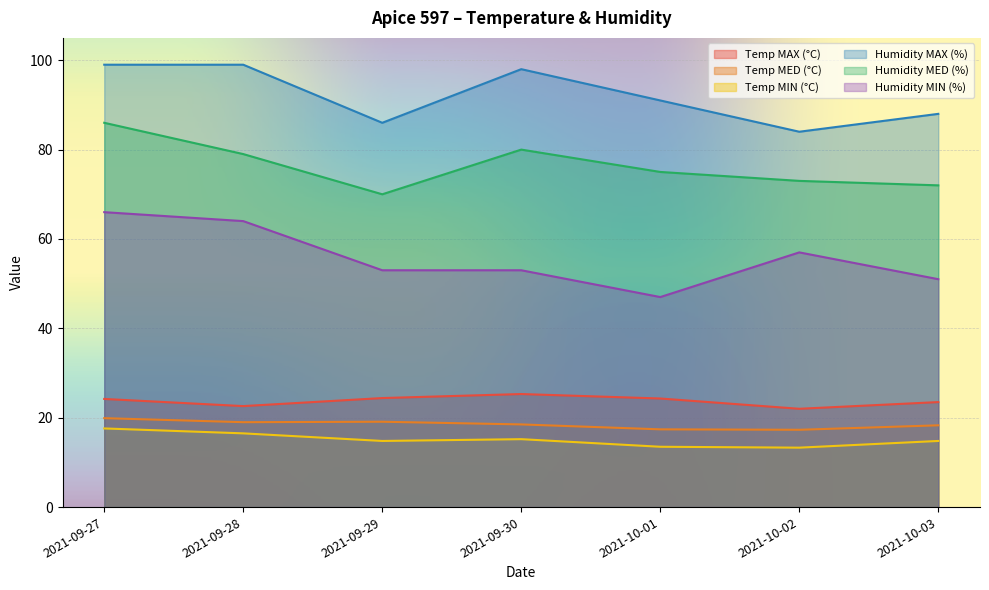

True or false: Humidity MED (%) and Humidity MAX (%) cross at least once.

False